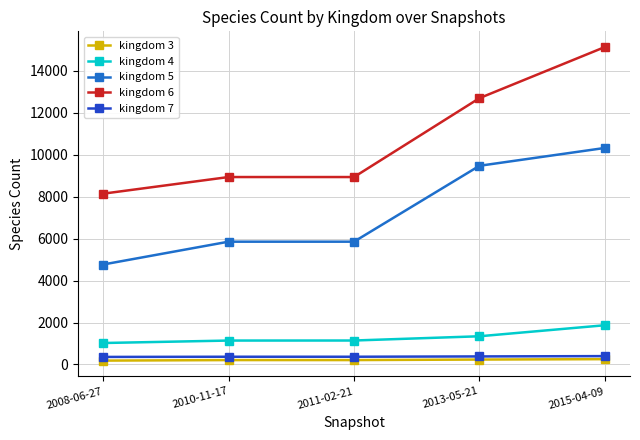

Is it true that kingdom 6 equals 8940 at 2010-11-17?

True